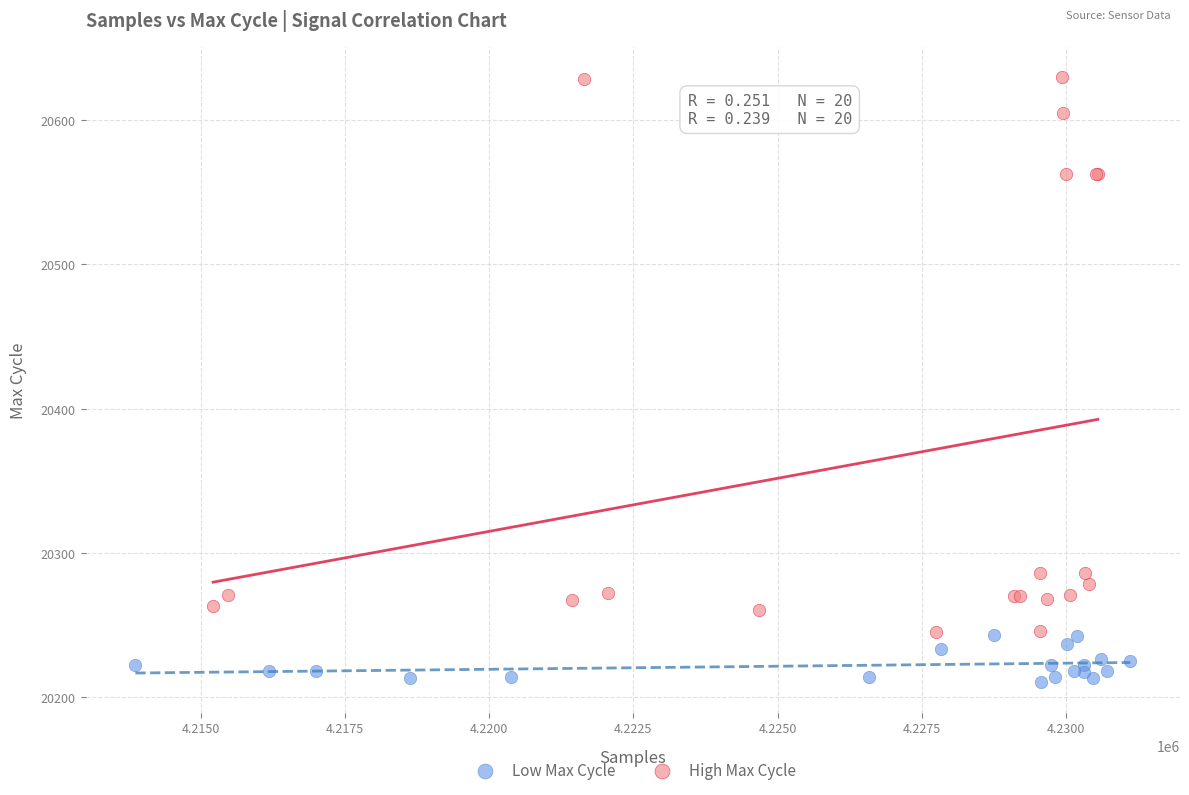

Which series reaches the minimum Y coordinate?

Low Max Cycle